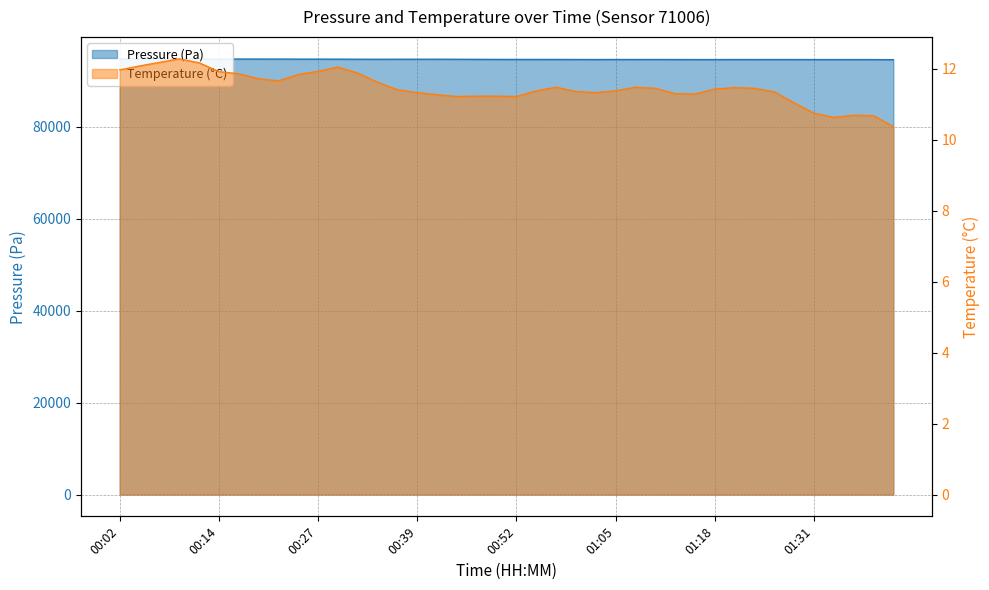

List the series in order of their overall mean, lowest first.

Temperature (°C), Pressure (Pa)